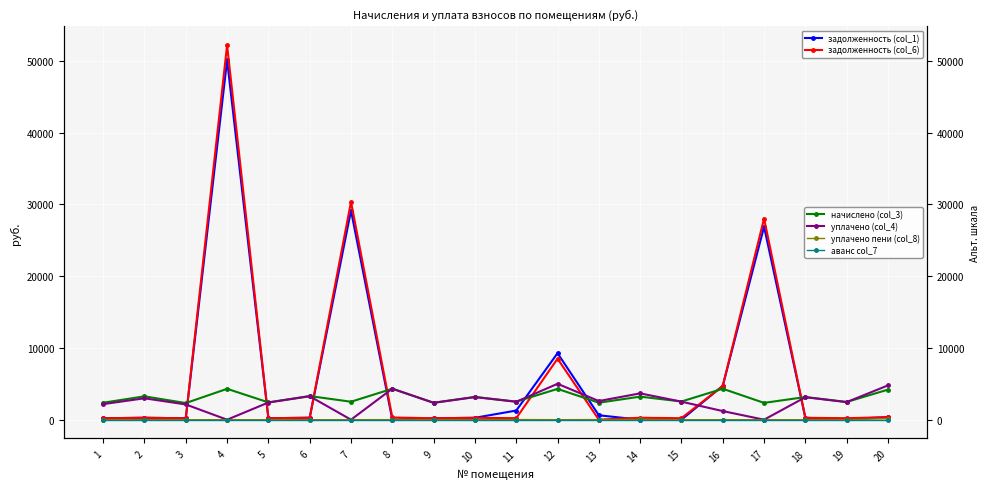

Rank the series at 20 from highest to lowest value.

уплачено (col_4), начислено (col_3), задолженность (col_1), задолженность (col_6), уплачено пени (col_8), аванс col_7